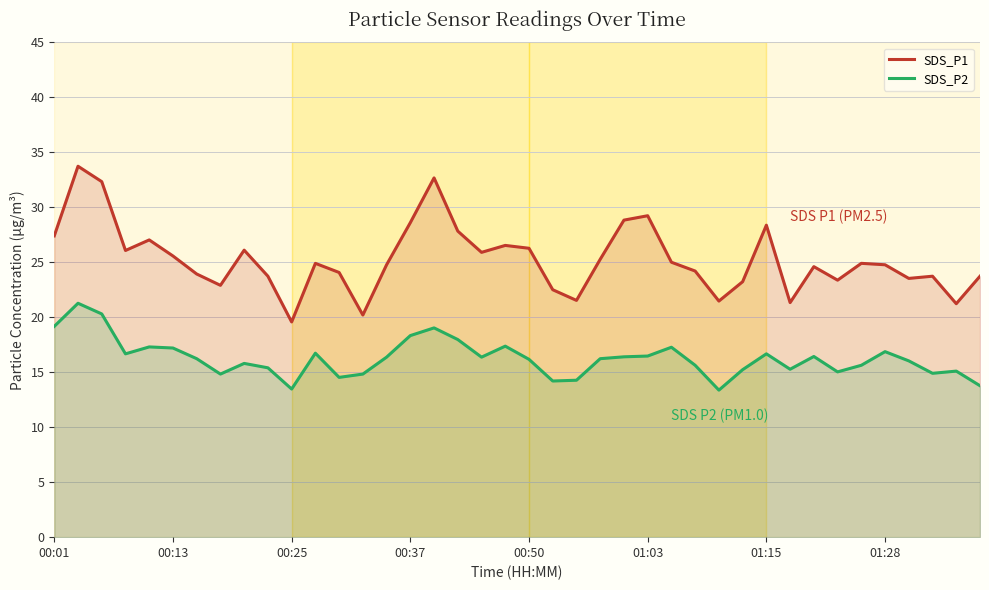

Reading left to right, list all the values displayed in this chart.

SDS_P1: 27.4	33.7	32.3	26.1	27.0	25.6	23.9	22.9	26.1	23.7	19.6	24.9	24.1	20.2	24.8	28.6	32.7	27.8	25.9	26.5	26.3	22.5	21.5	25.3	28.8	29.2	25.0	24.2	21.5	23.2	28.4	21.3	24.6	23.4	24.9	24.8	23.5	23.7	21.2	23.7
SDS_P2: 19.2	21.3	20.3	16.7	17.3	17.2	16.2	14.8	15.8	15.4	13.5	16.7	14.5	14.8	16.4	18.3	19.0	18.0	16.4	17.4	16.2	14.2	14.3	16.2	16.4	16.5	17.3	15.6	13.4	15.2	16.7	15.3	16.4	15.0	15.6	16.9	16.0	14.9	15.1	13.8